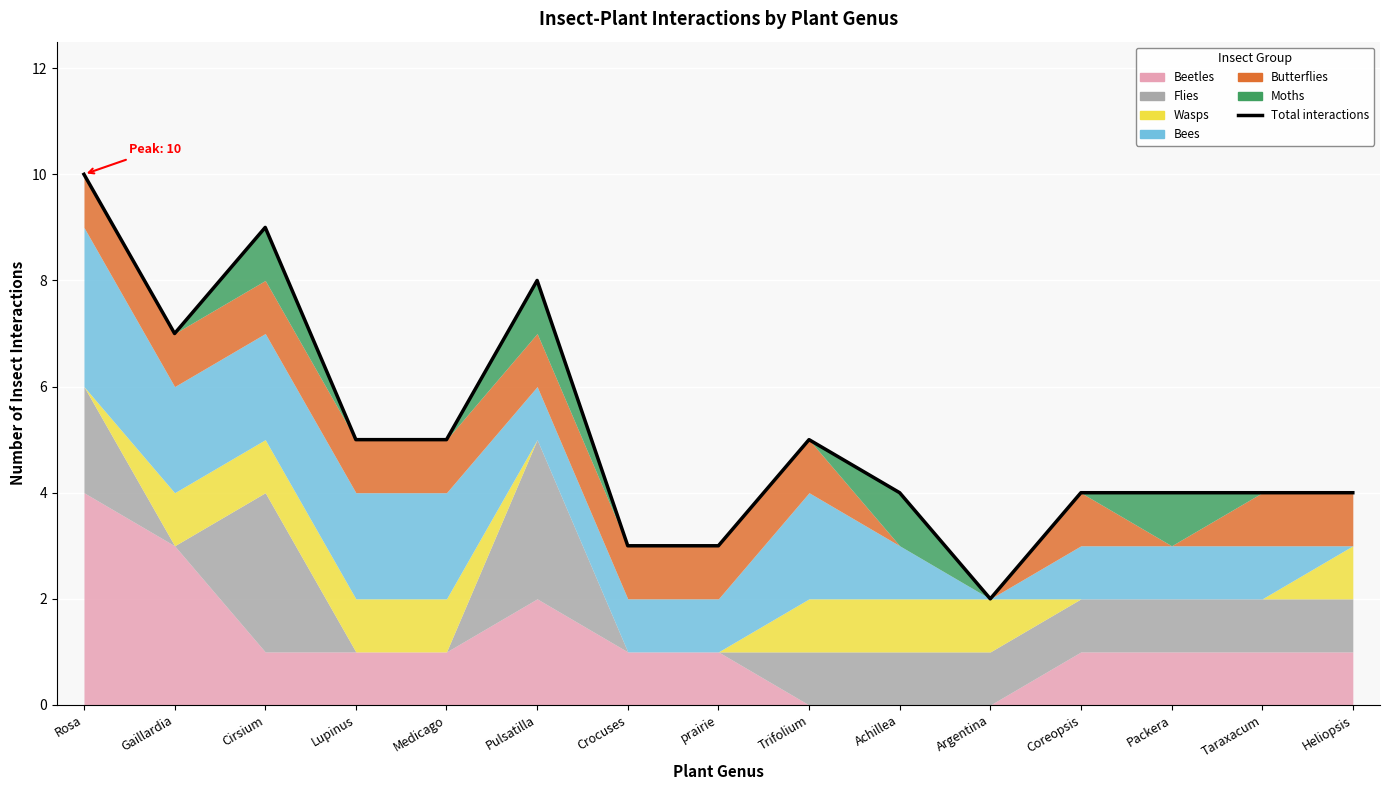

How many lines are shown in the chart?

1